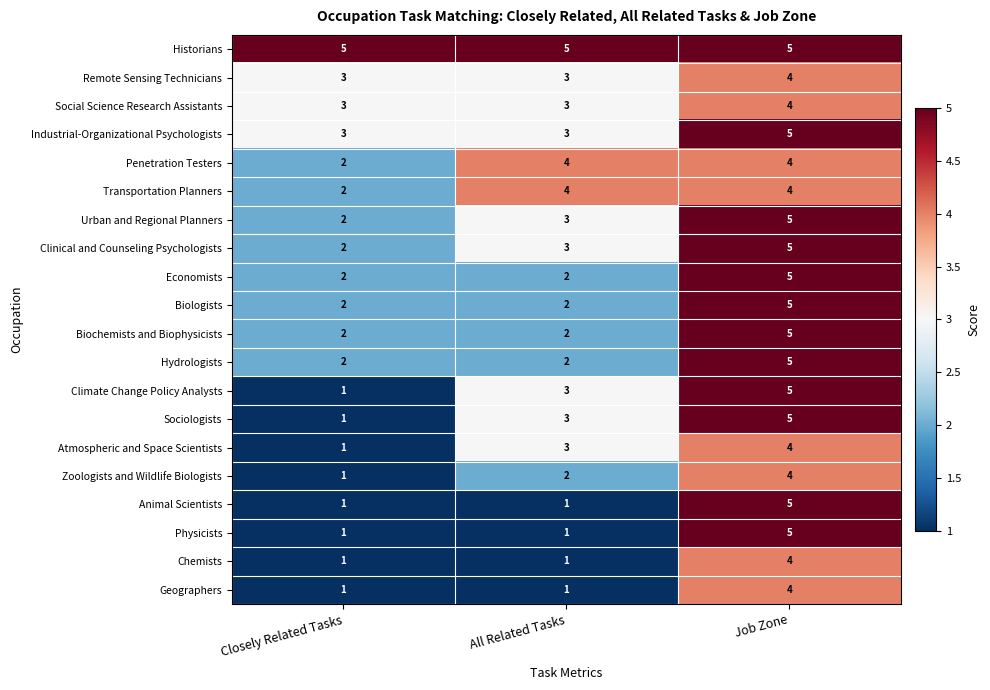

What is the lowest value of the Historians series?

5